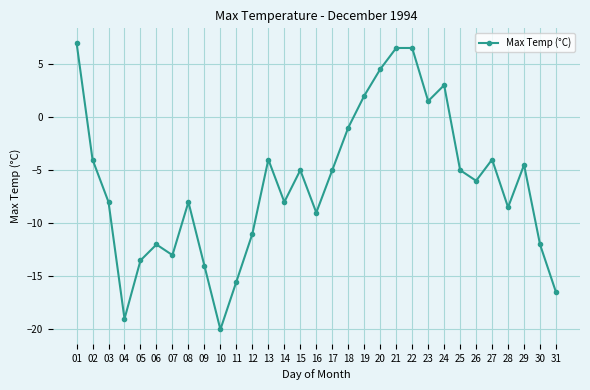

The chart shows a value of -4.0 at 13. True or false?

True